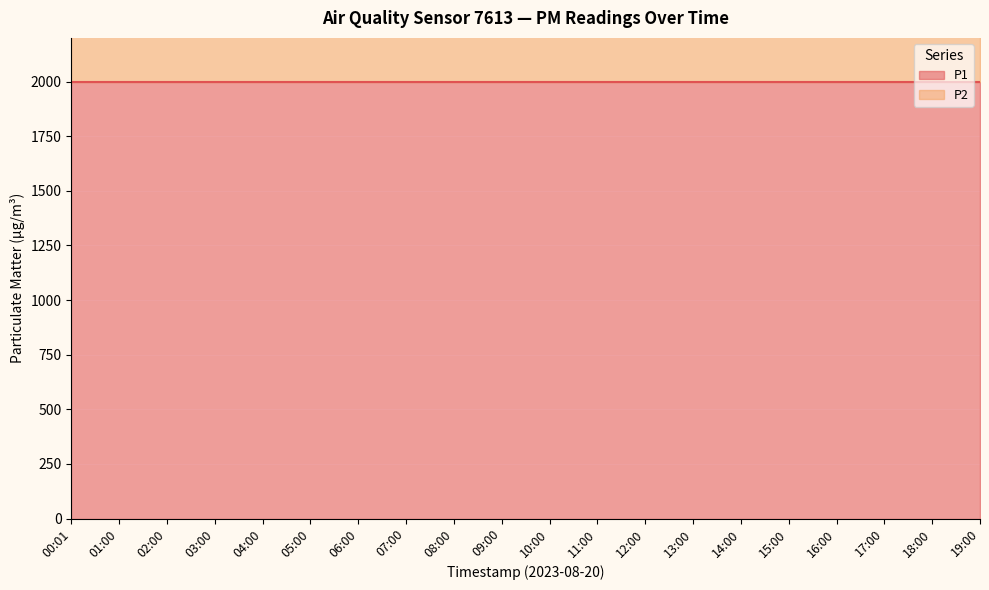

Rank the series by their maximum value, from highest to lowest.

P2 line, P1 line